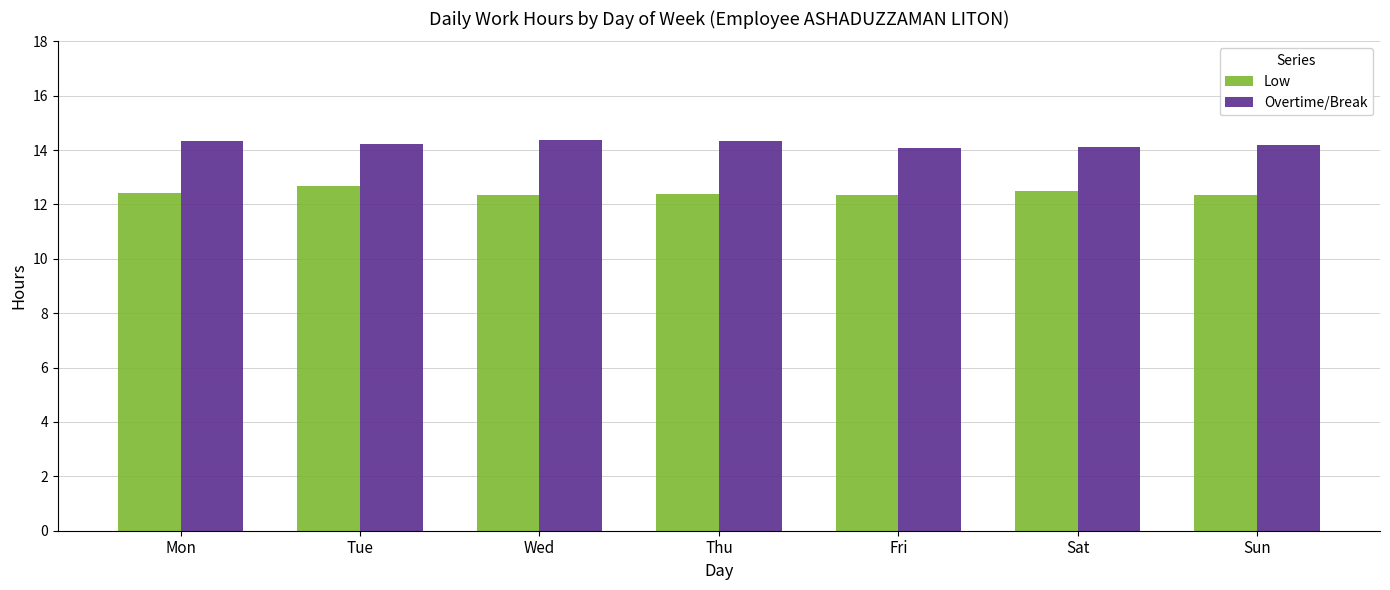

What is the greatest value displayed?

14.4